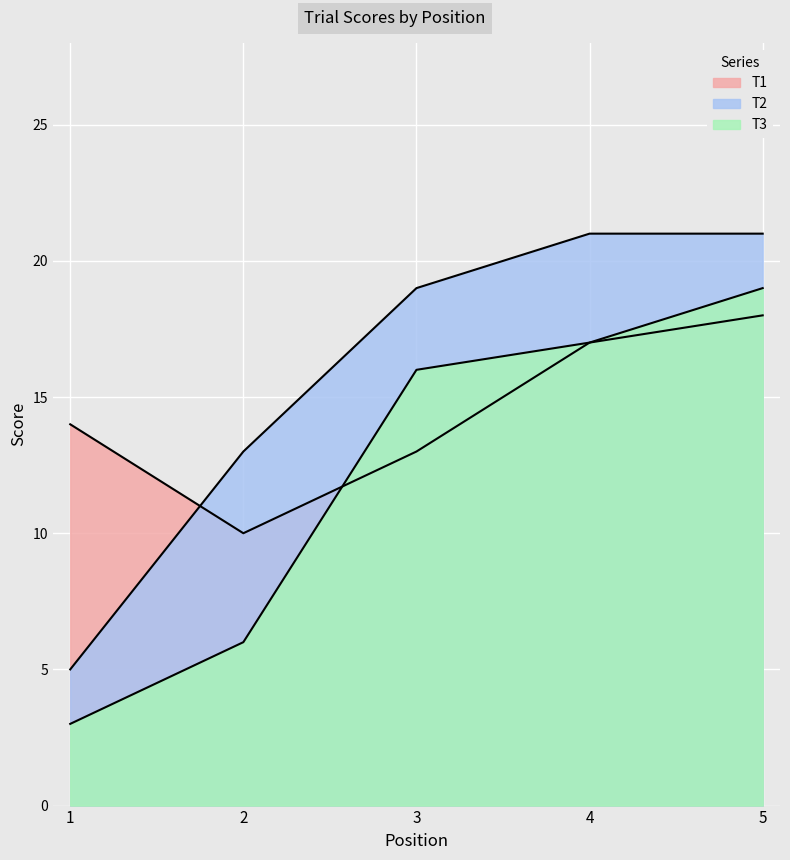

What is the value of the T2 point at the 2nd from the left?

13